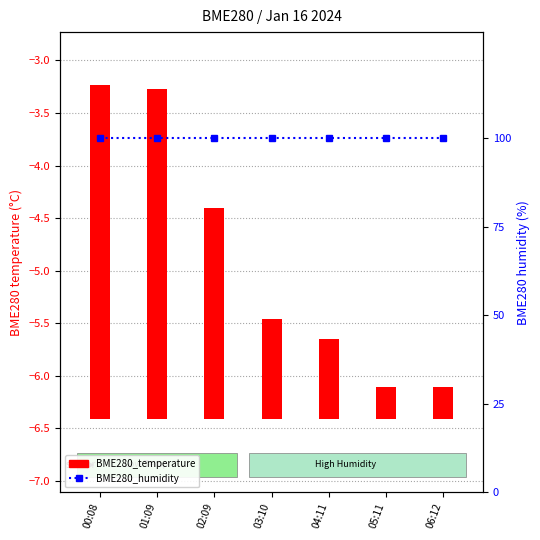

List the series in order of their peak value, highest first.

BME280_humidity, BME280_temperature